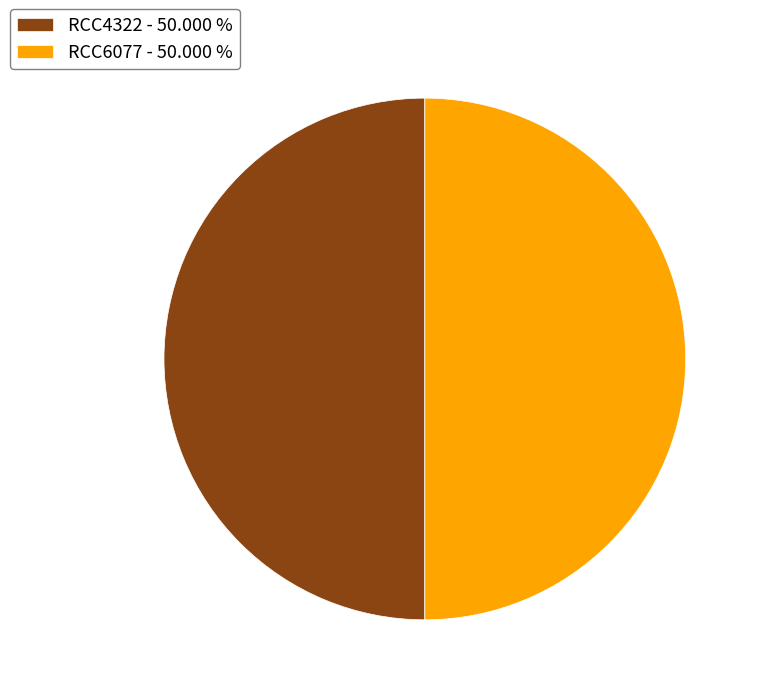

Do RCC4322 - 50.000 % and RCC6077 - 50.000 % together represent more than half of the pie?

Yes